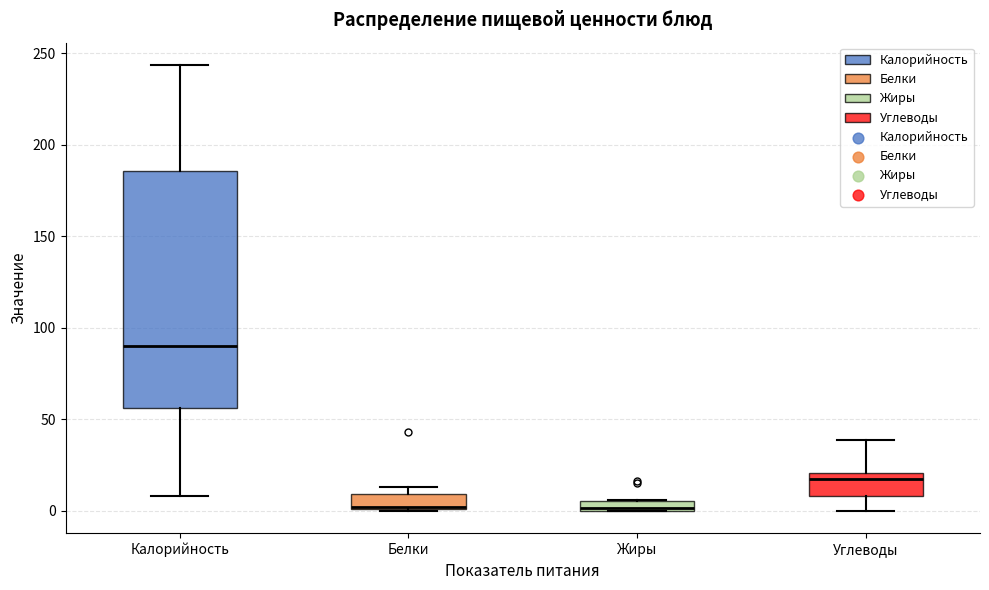

Where does the lower whisker of the box for Калорийность end on the y-axis? The values are not printed on the chart, so give them approximately, as read against the axis.

10